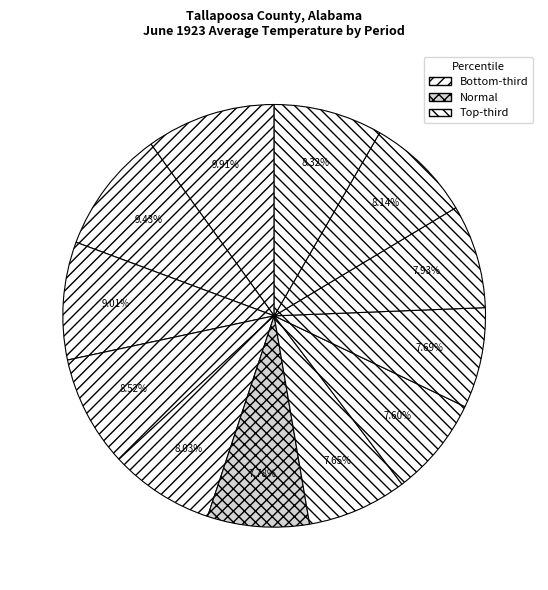

How many segments does this pie chart have?

12